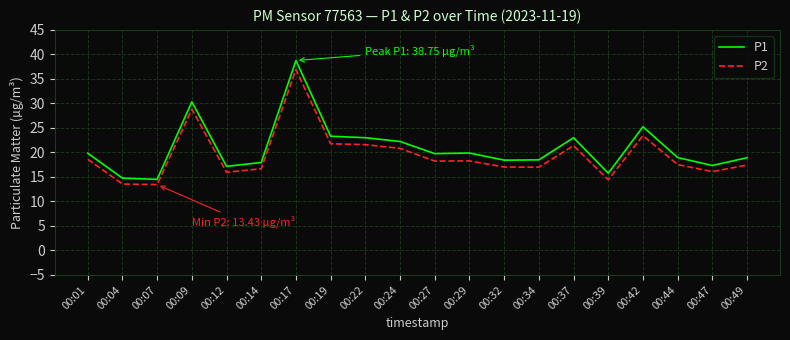

What is the total value across all series at 00:27?

38.0